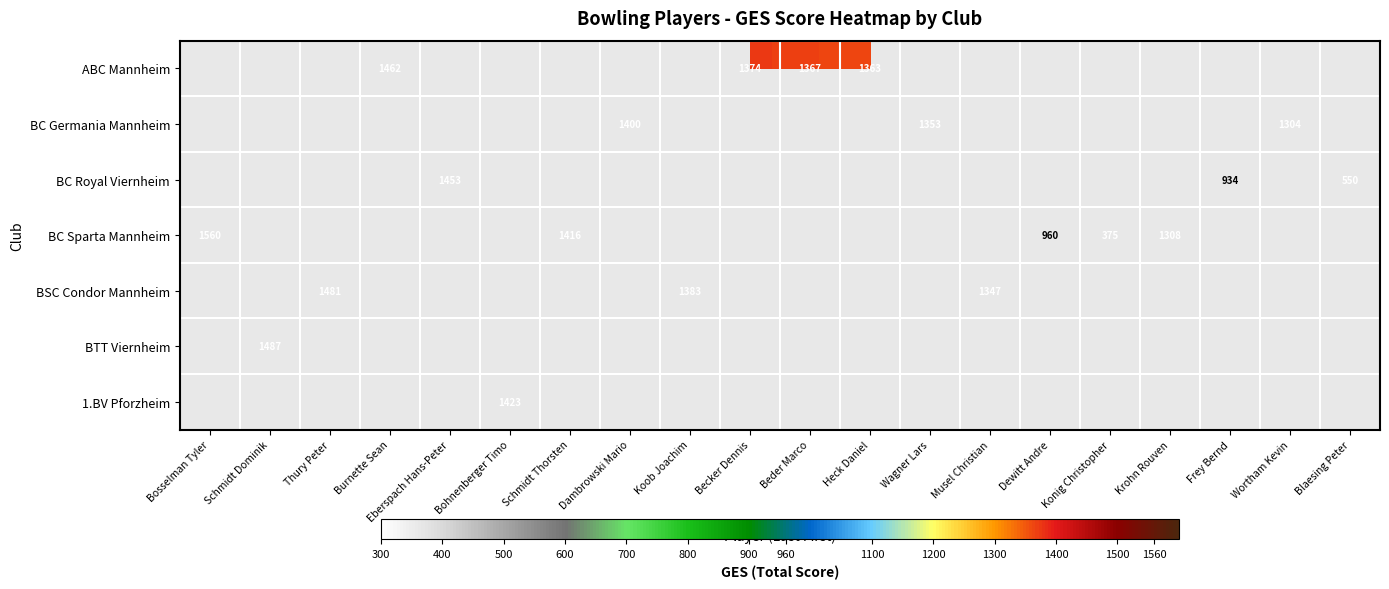

True or false: BSC Condor Mannheim has a value of 1383 at Koob Joachim.

True